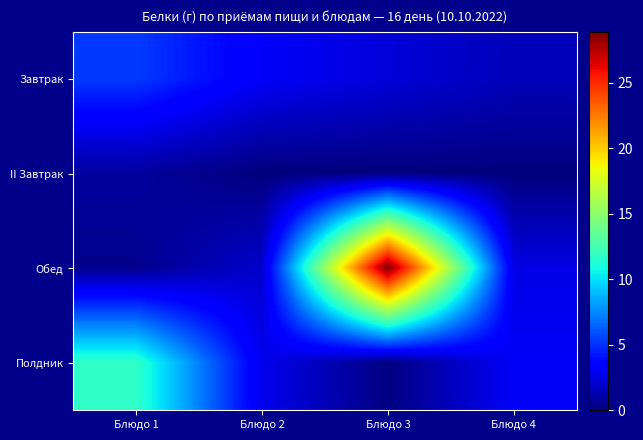

Which series has the largest range (max minus min)?

Обед